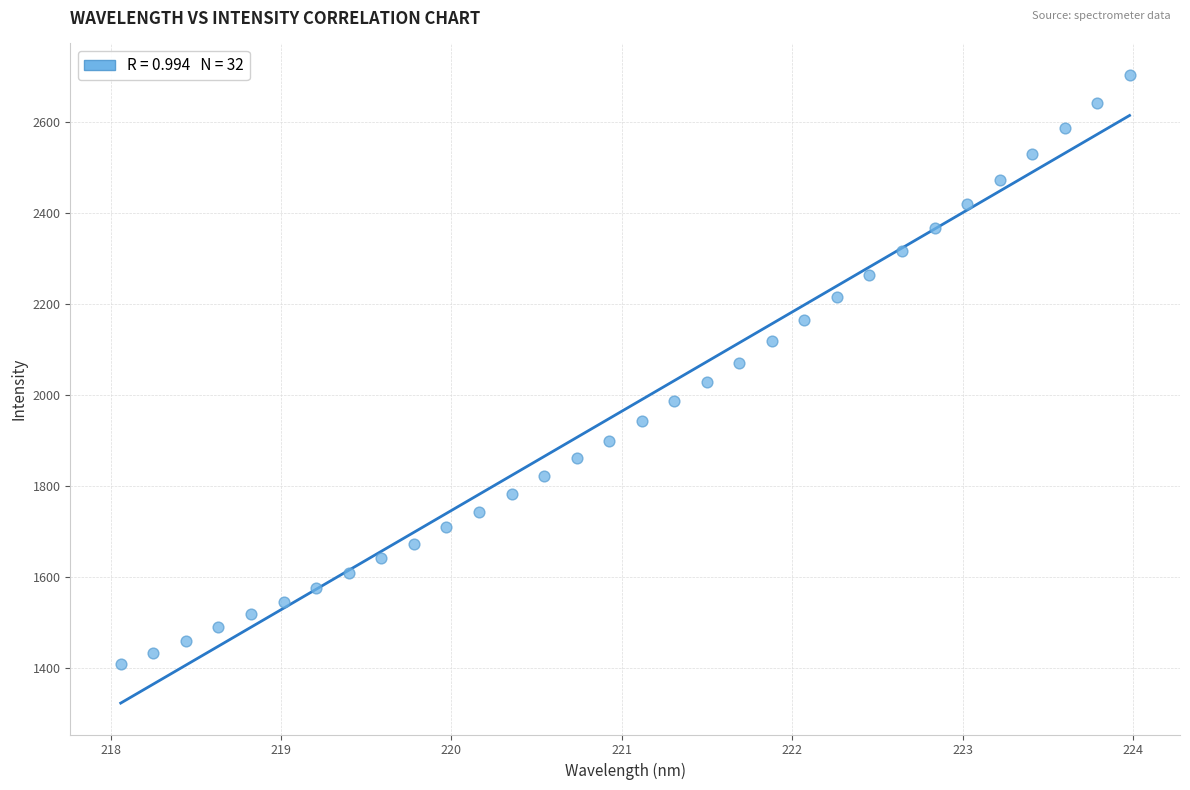

What is the range of Y values (max minus min)?

1294.9